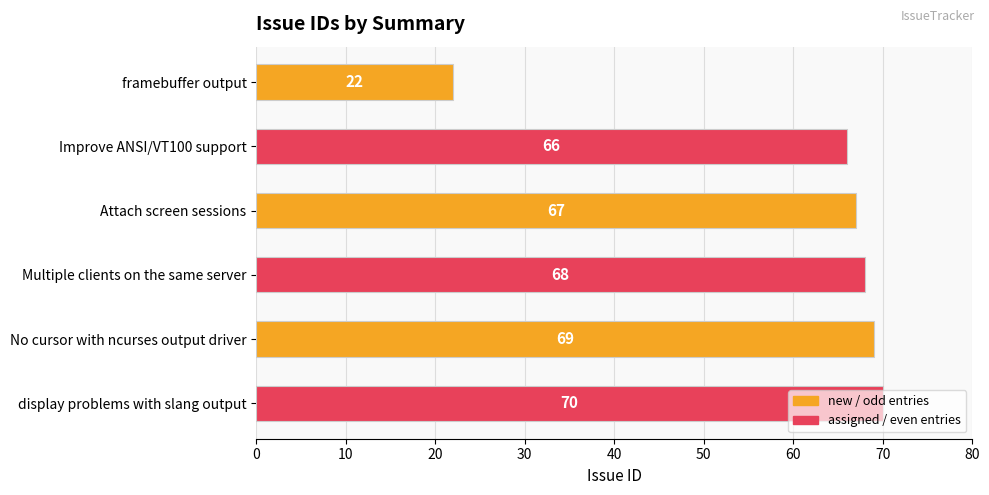

Which has a higher value, No cursor with ncurses output driver or framebuffer output?

No cursor with ncurses output driver